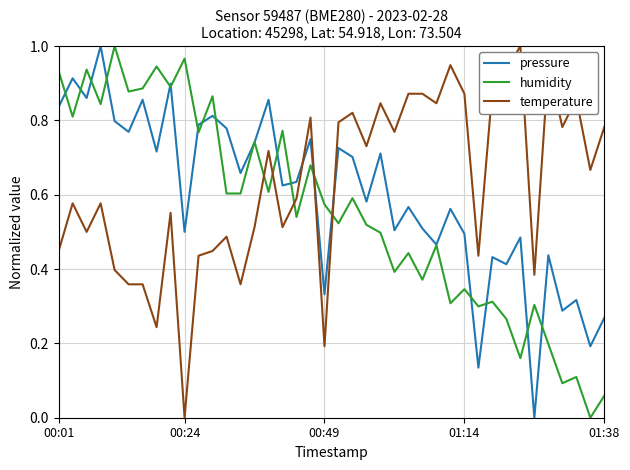

Which series has the largest total across all categories?

temperature